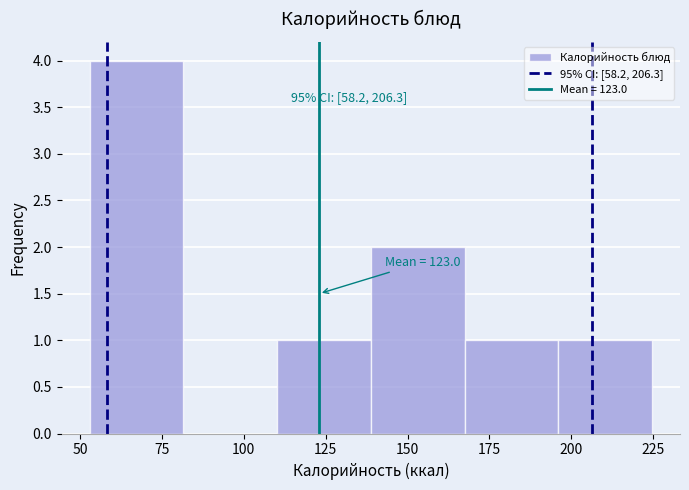

Which range on the x-axis has the tallest bar?

55 to 80